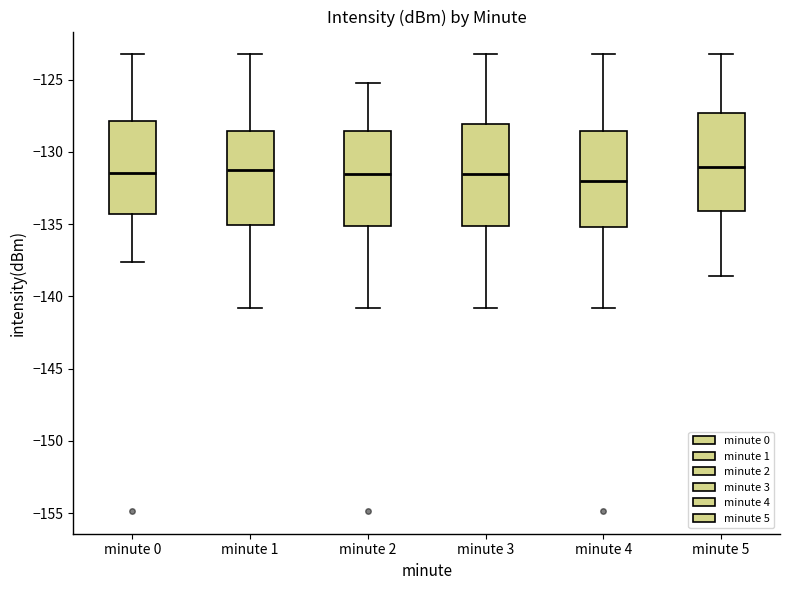

Reading left to right, transcribe this box plot: for each box, give where its median line is, the range the box spans, and where its two whiskers end, as read against the y-axis. The values are not printed on the chart, so give them approximately, as read against the axis.

minute 0: median -131.5, box -134.5 to -128.0, whiskers -137.5 to -123.0
minute 1: median -131.5, box -135.0 to -128.5, whiskers -141.0 to -123.0
minute 2: median -131.5, box -135.0 to -128.5, whiskers -141.0 to -125.5
minute 3: median -131.5, box -135.0 to -128.0, whiskers -141.0 to -123.0
minute 4: median -132.0, box -135.0 to -128.5, whiskers -141.0 to -123.0
minute 5: median -131.0, box -134.0 to -127.5, whiskers -138.5 to -123.0